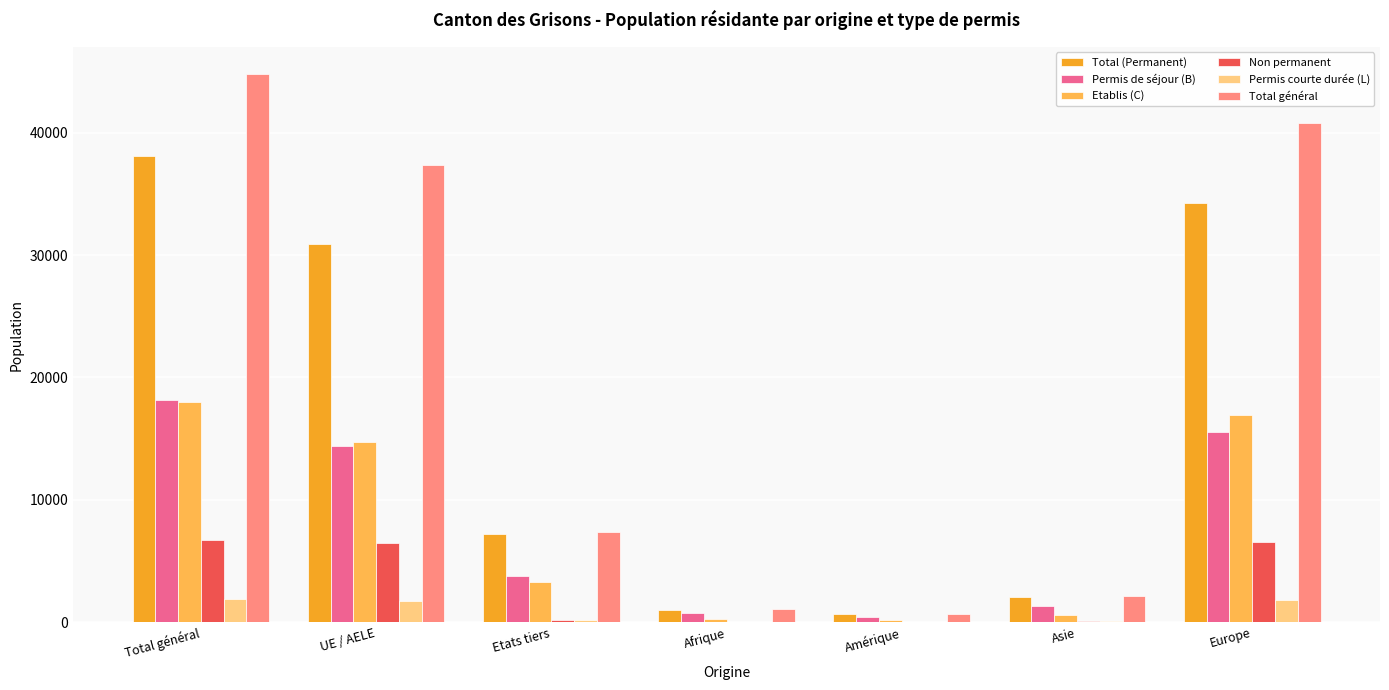

What is the spread (max minus min) of values at Total général?

42837